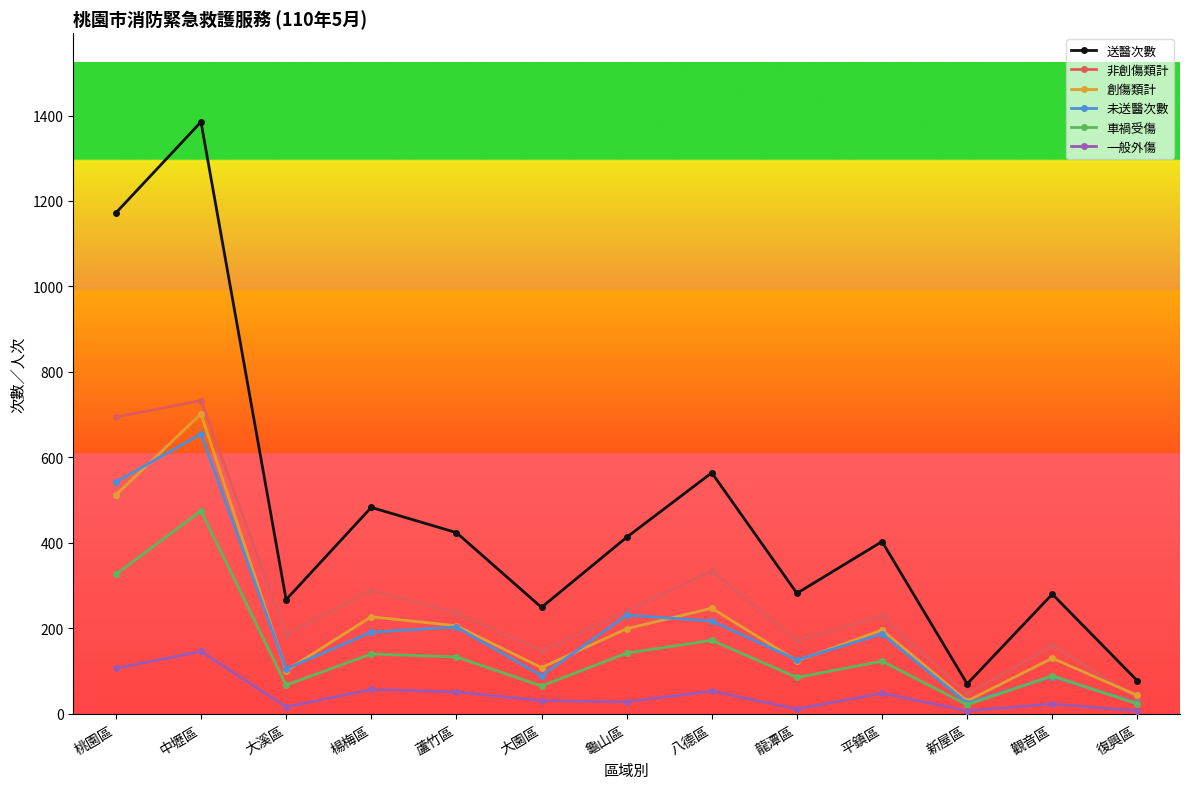

What is the value of the 非創傷類計 point at the 11th from the left?

46